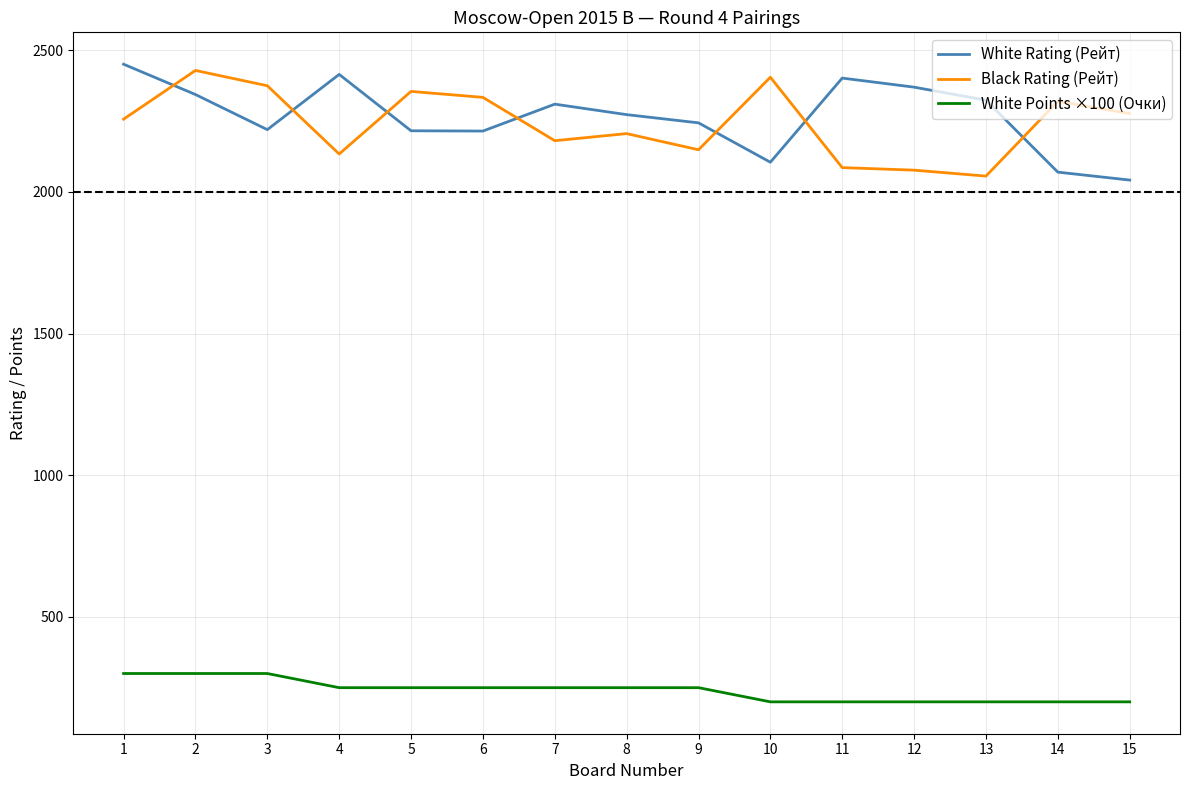

At how many categories does at least one series exceed 1308?

15